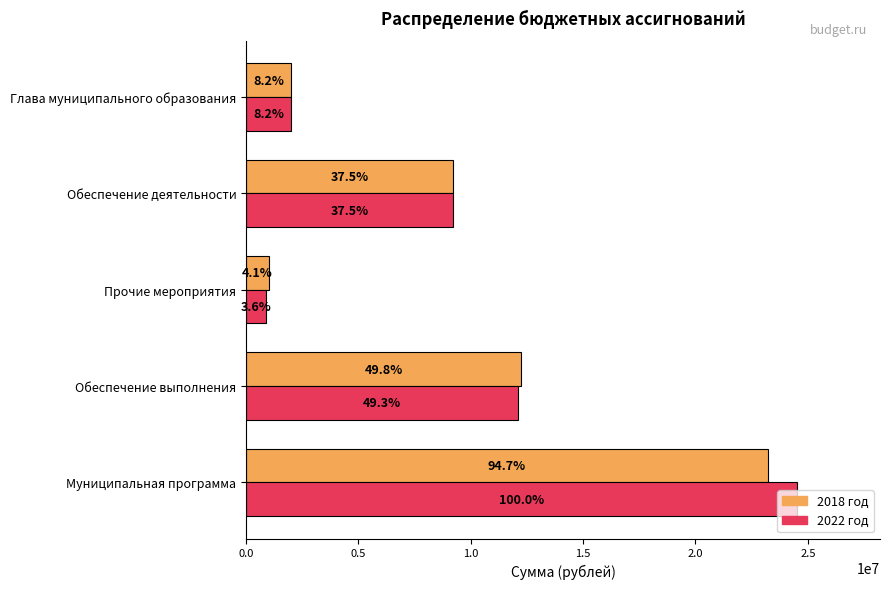

Reading left to right, extract all data points from this chart.

2018 год: 23226000	12220800	1000300	9202300	2018200
2022 год: 24533300	12106000	882200	9205600	2018200